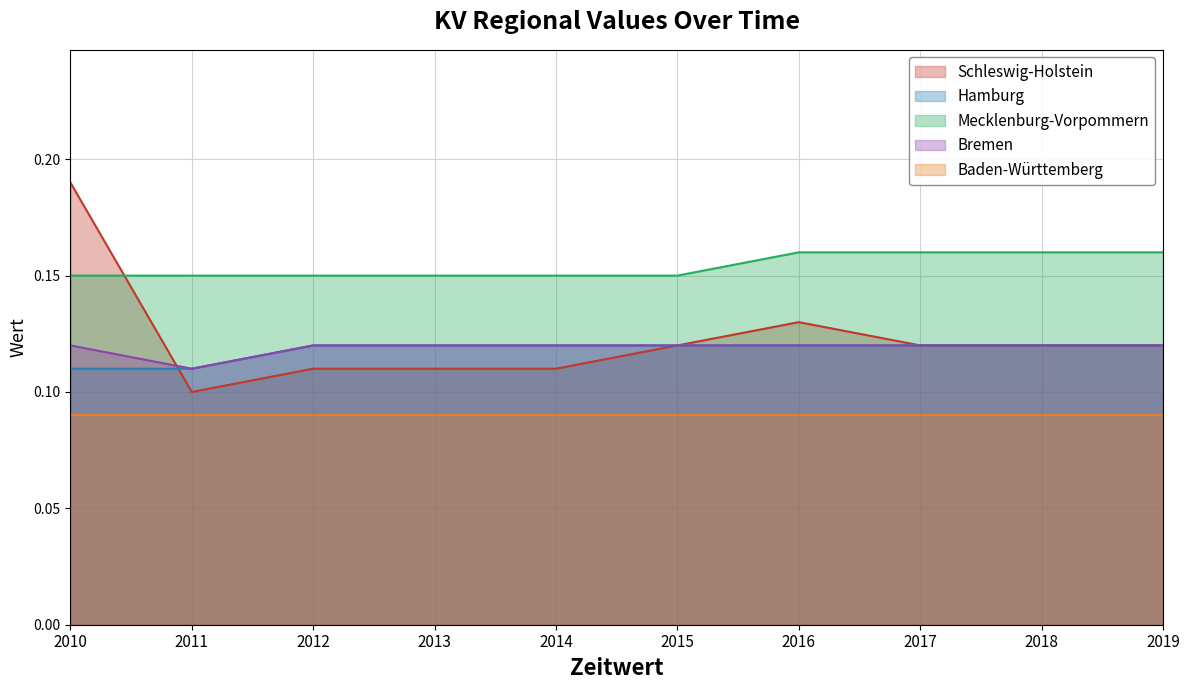

True or false: Bremen and Mecklenburg-Vorpommern cross at least once.

False